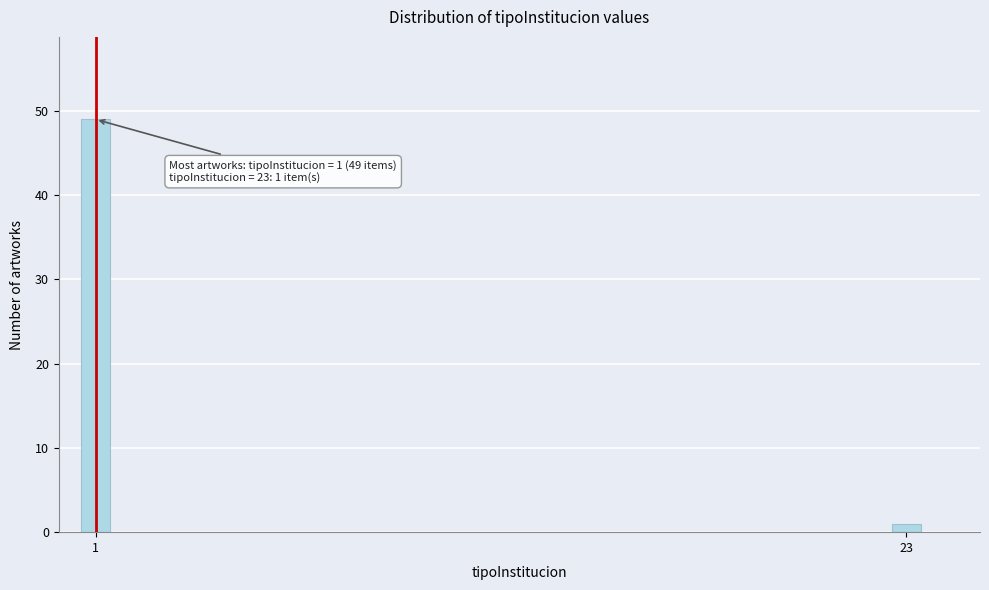

Reading left to right, what are all the values shown in this chart?

49	1